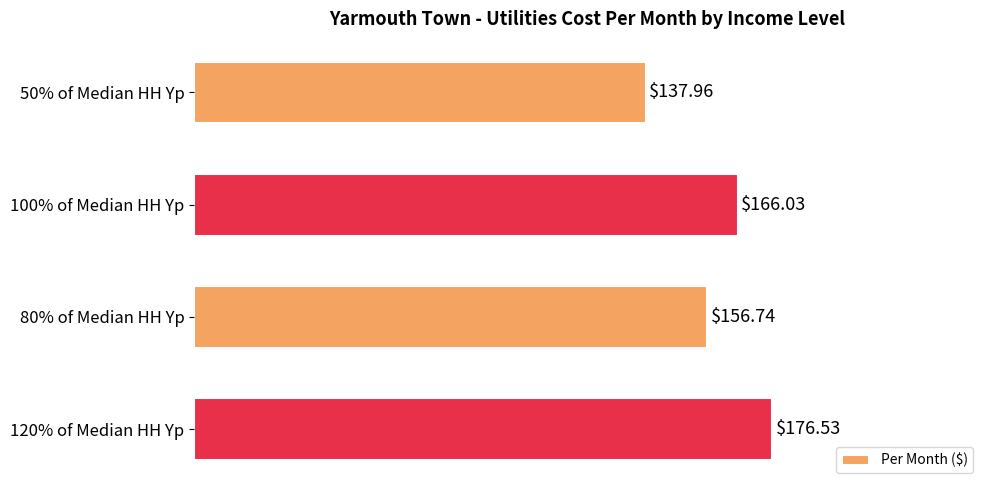

What is the sum of all values?

637.3